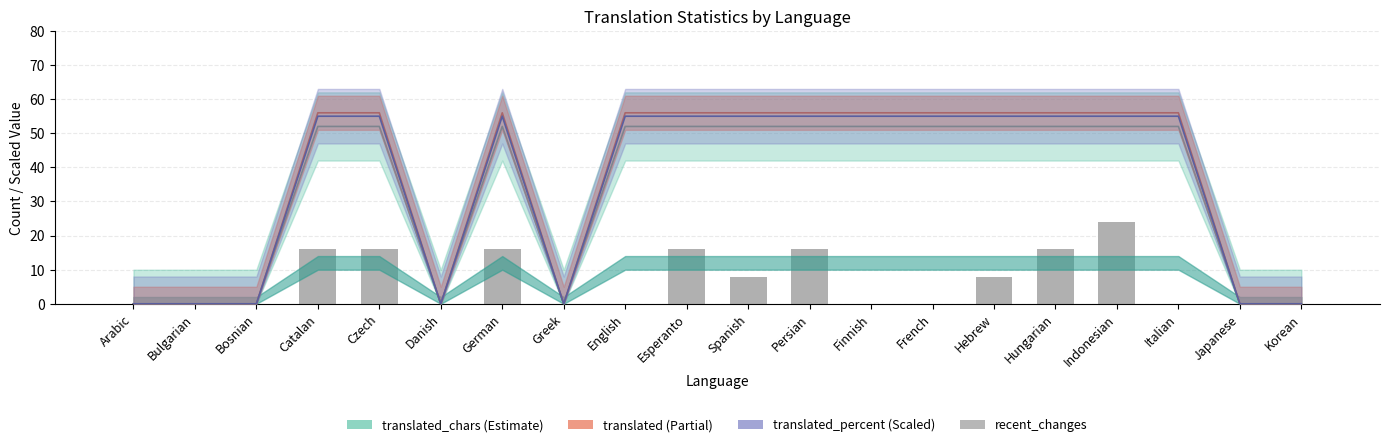

Reading left to right, extract all data points from this chart.

0	0	0	16	16	0	16	0	0	16	8	16	0	0	8	16	24	0	0	0